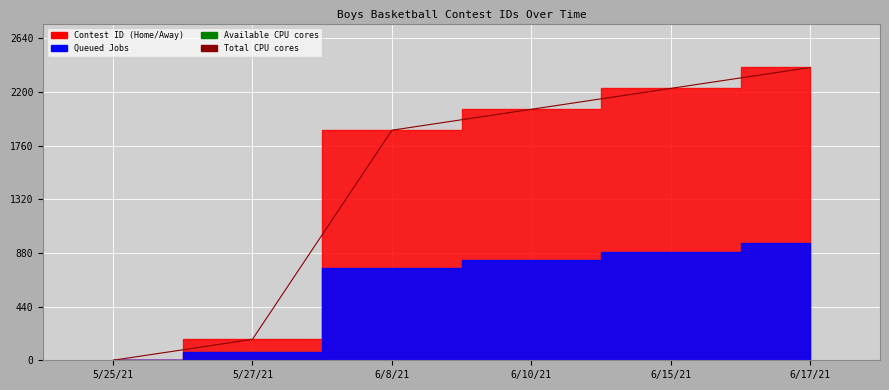

At which label does Total CPU cores reach its minimum?

5/25/21